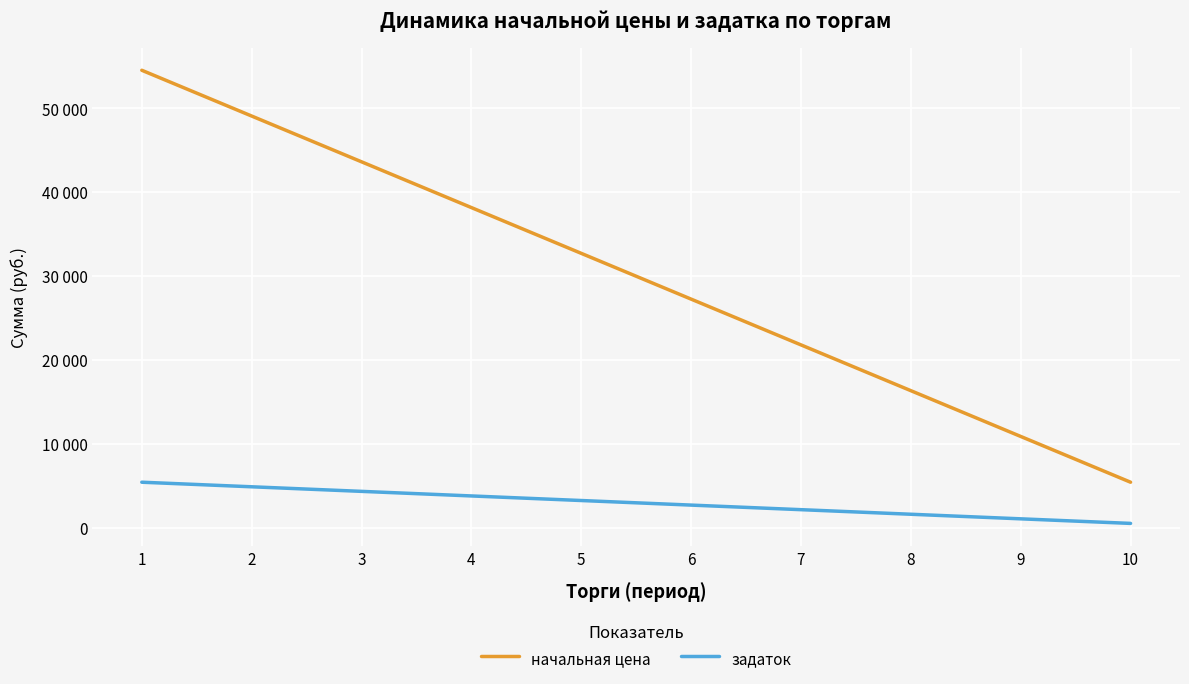

Does the chart display data point markers on the line(s)?

No